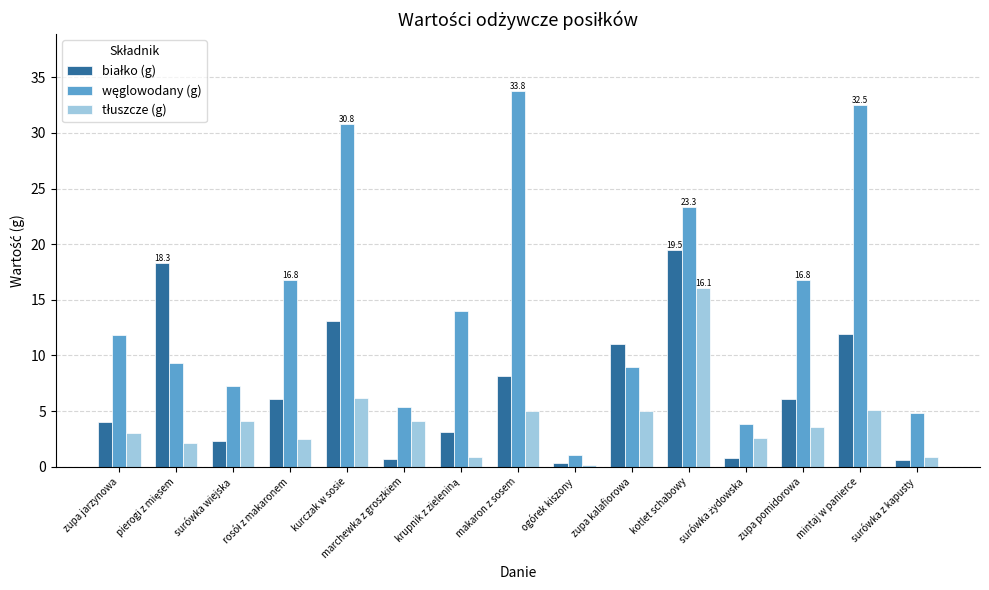

What position from the left is kotlet schabowy?

11